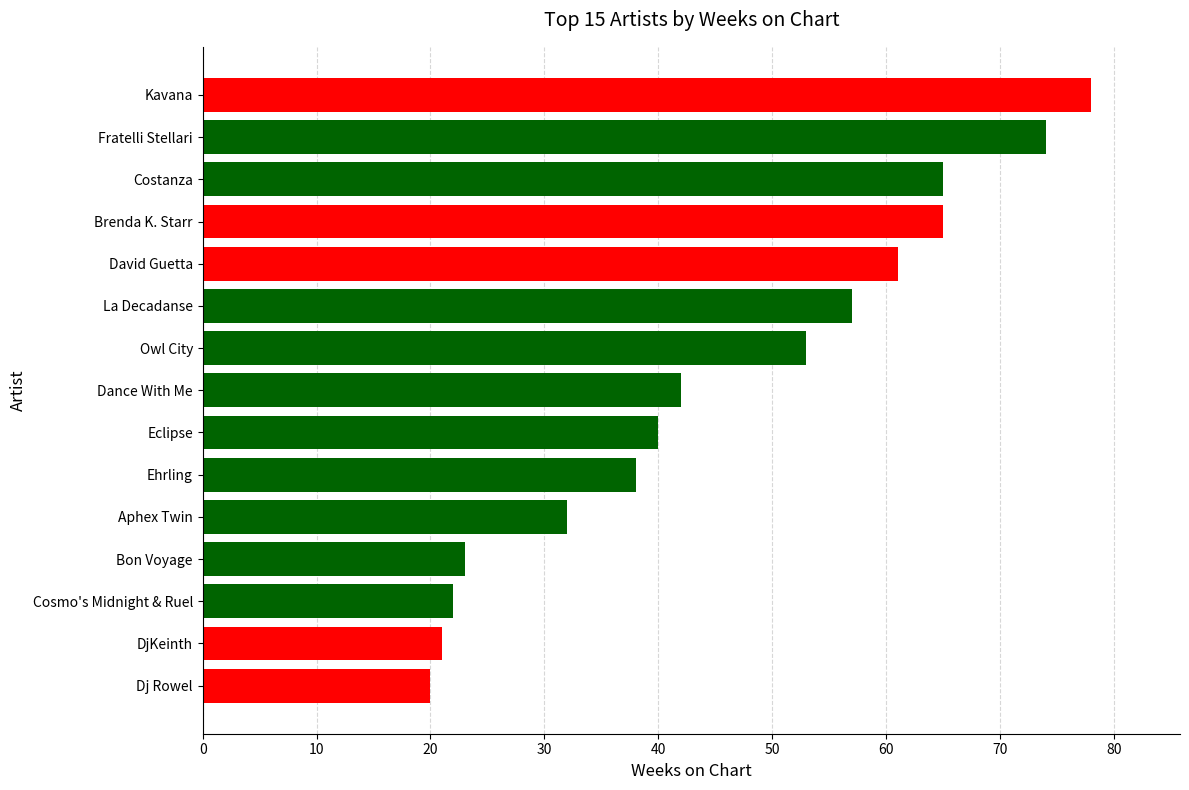

What is the difference between the values at Kavana and Fratelli Stellari?

4